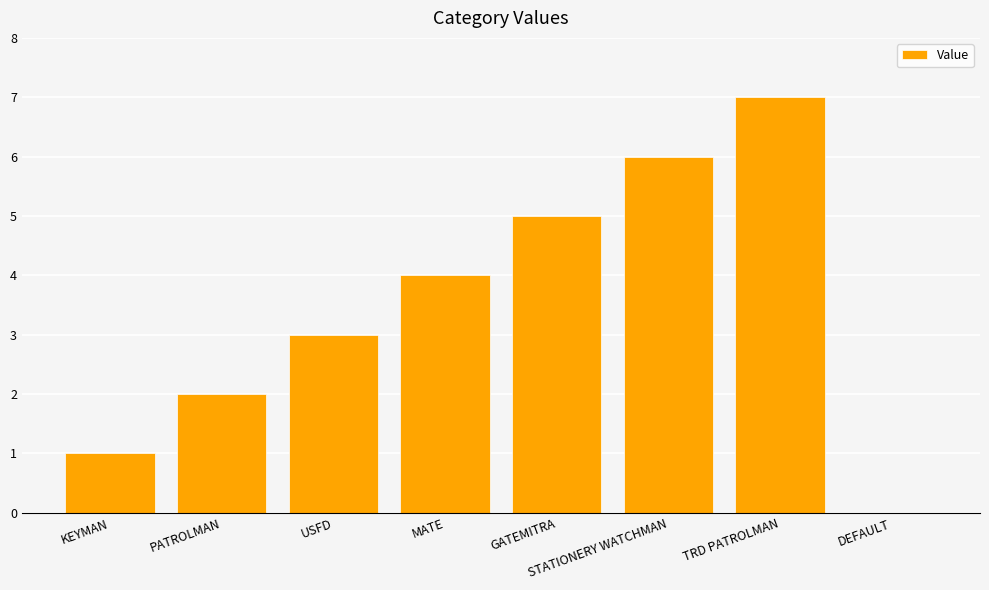

Does the chart contain stacked bars?

No